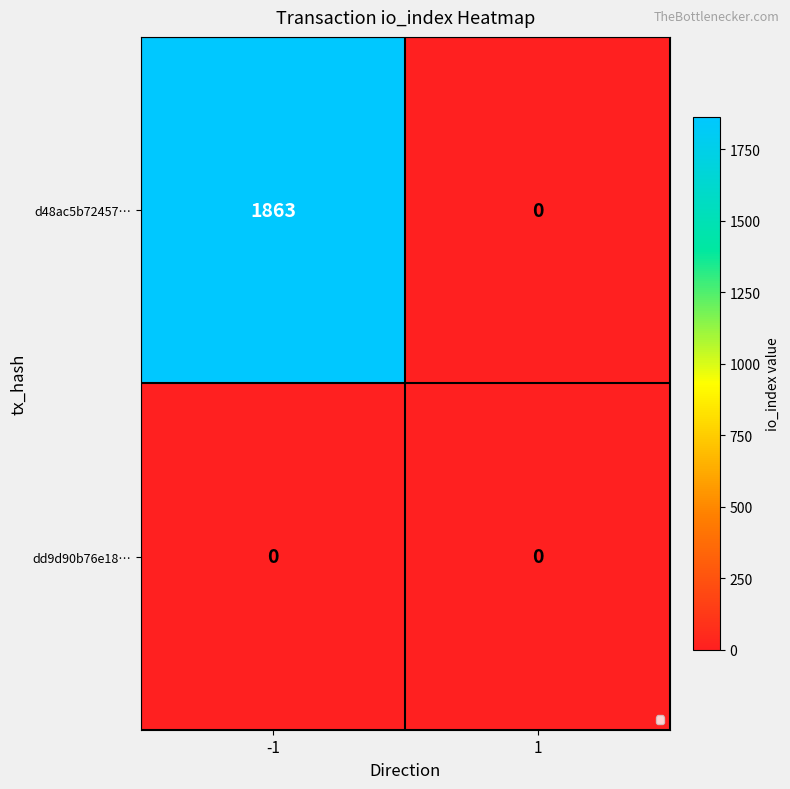

Rank the series at -1 from highest to lowest value.

d48ac5b72457…, dd9d90b76e18…